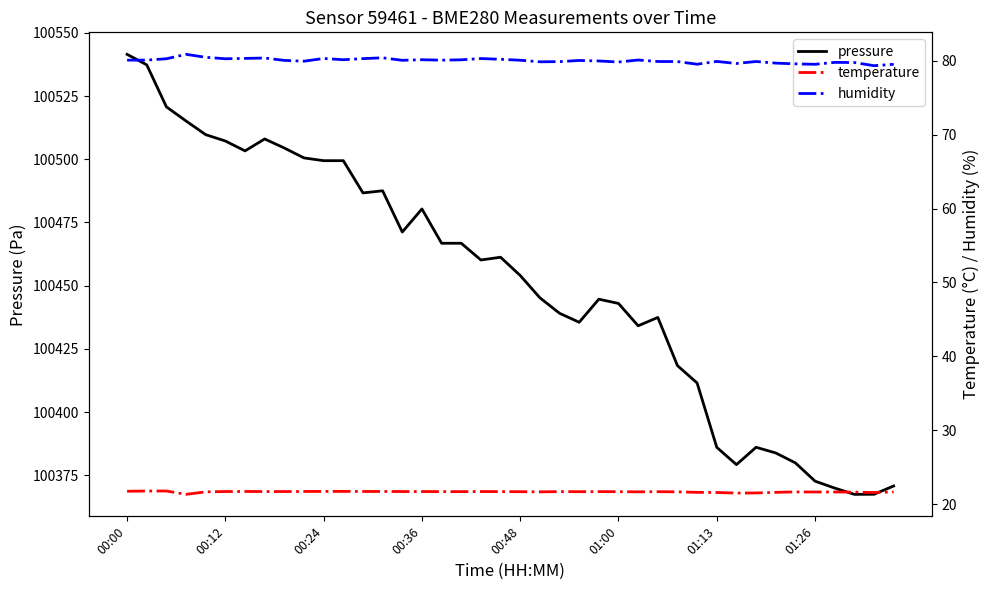

True or false: temperature and pressure intersect in this chart.

False